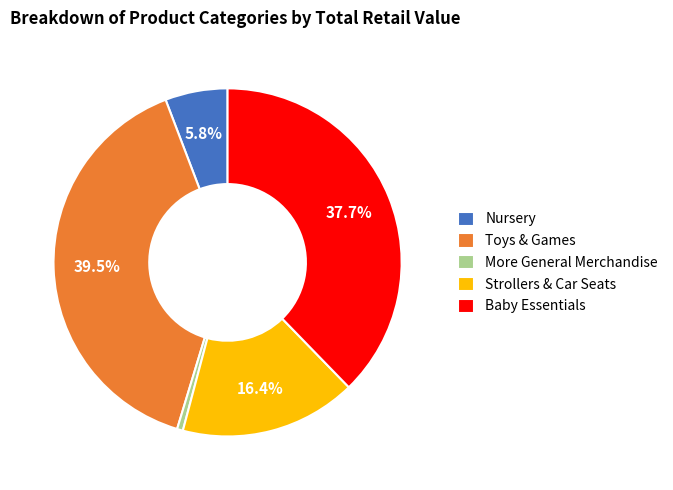

Do Toys & Games and Strollers & Car Seats together represent more than half of the pie?

Yes